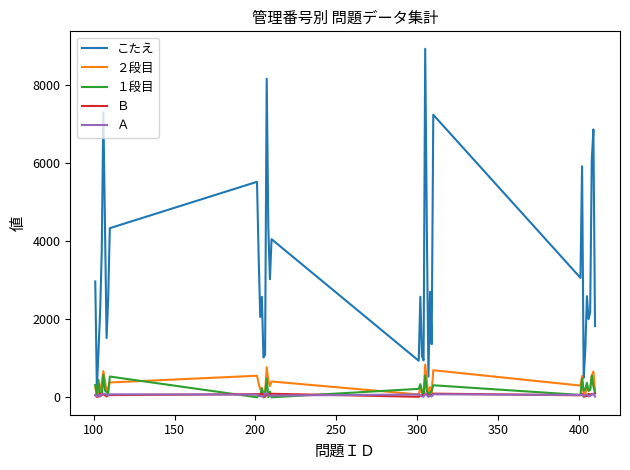

What is the greatest value displayed?

8928